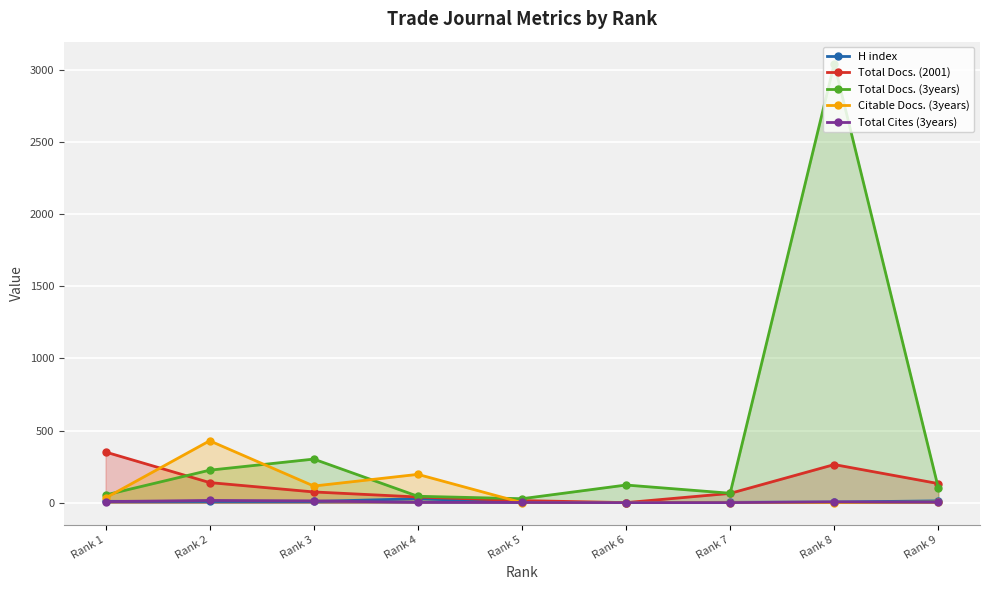

How many lines are shown in the chart?

5